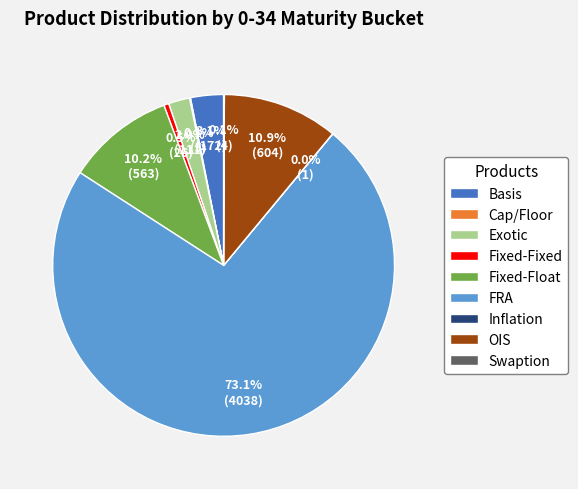

Approximately how many times larger is the value at Exotic compared to Fixed-Fixed?

4.3